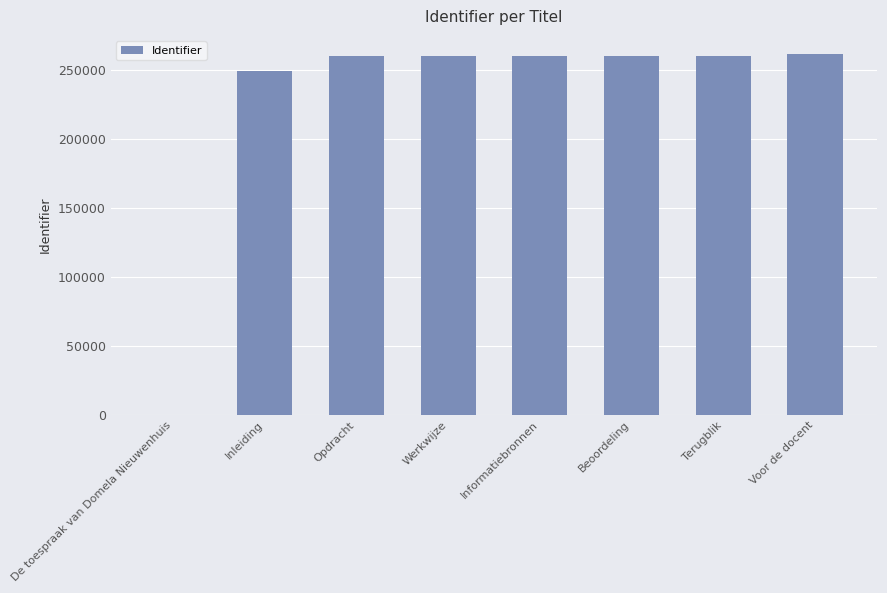

Which has a higher value, De toespraak van Domela Nieuwenhuis or Werkwijze?

Werkwijze